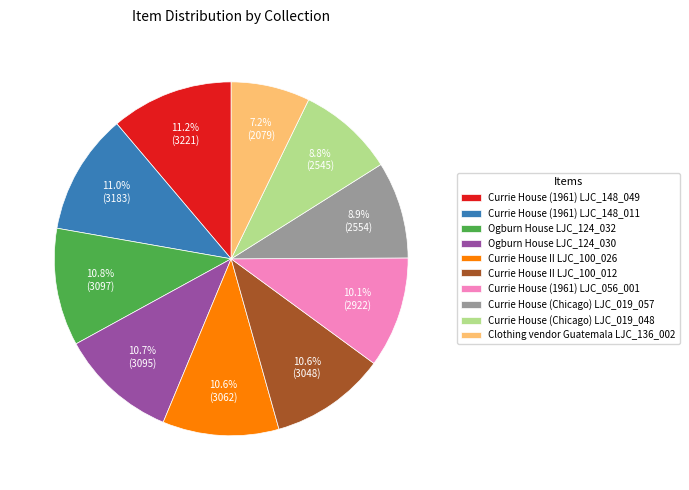

Does any single category account for the majority?

No